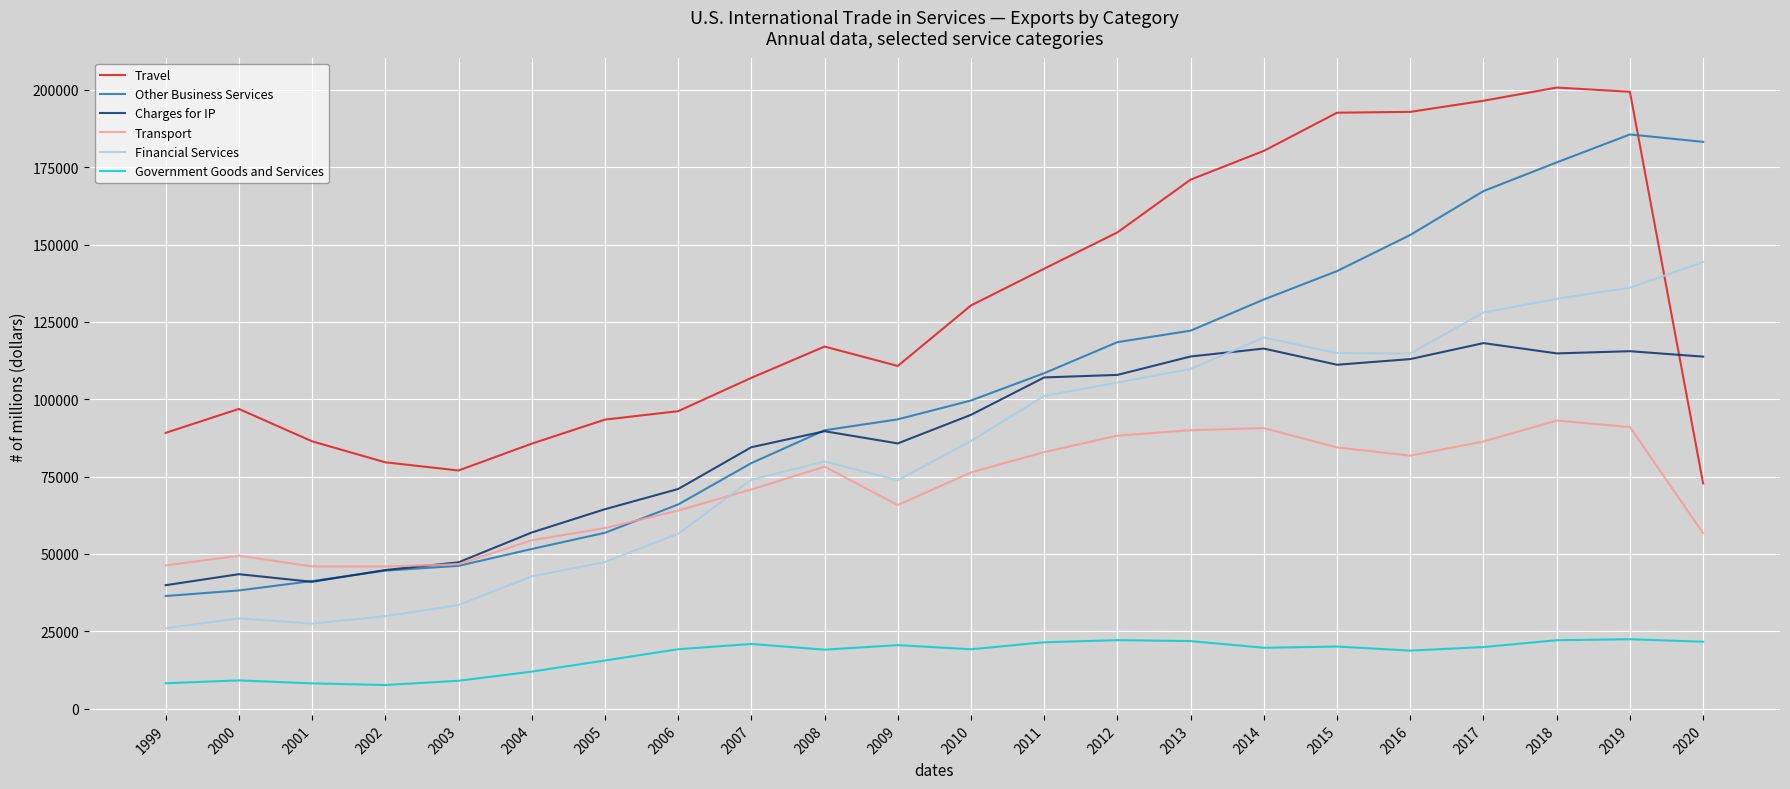

Where is Government Goods and Services nearest to the value 15053?

2005